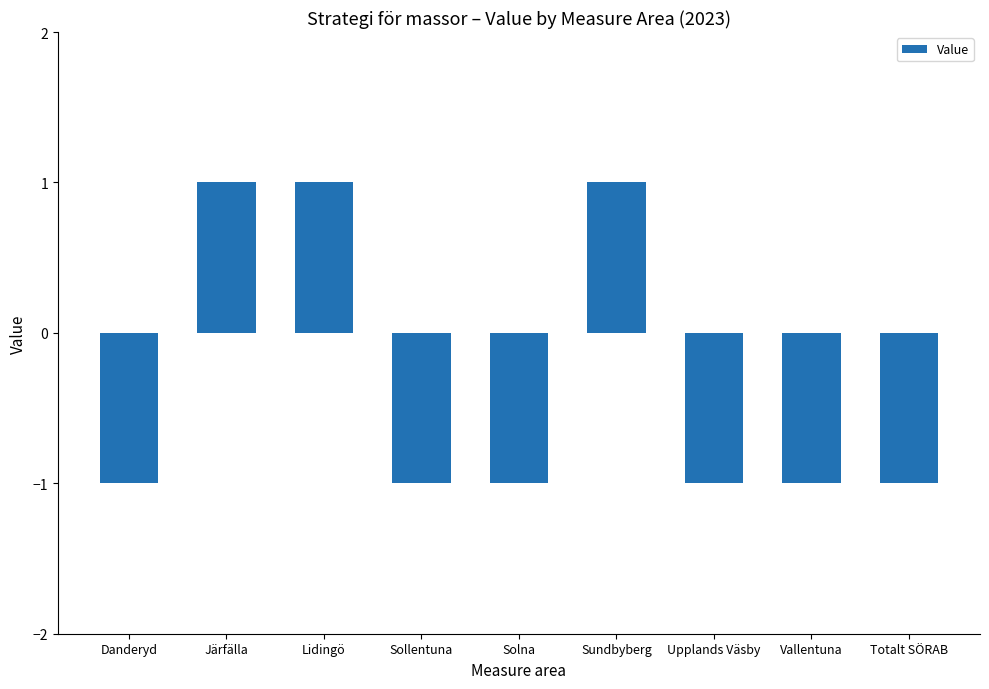

The value at Sollentuna is -2. True or false?

False